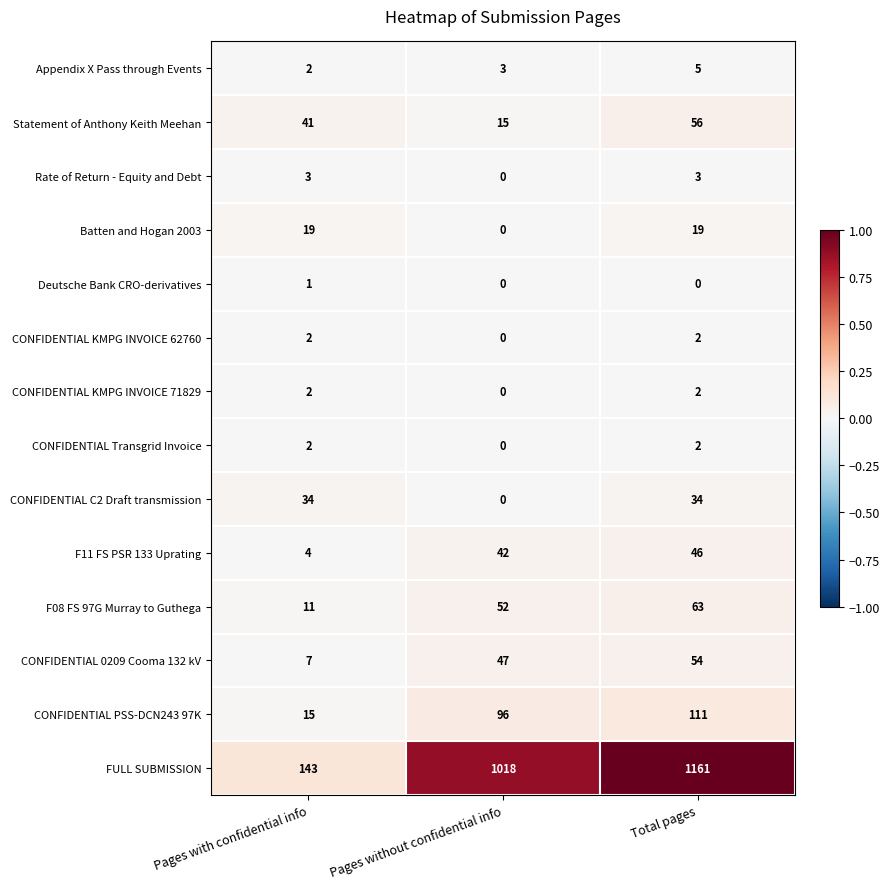

Count the CONFIDENTIAL KMPG INVOICE 71829 values in the range 0 to 2.

3